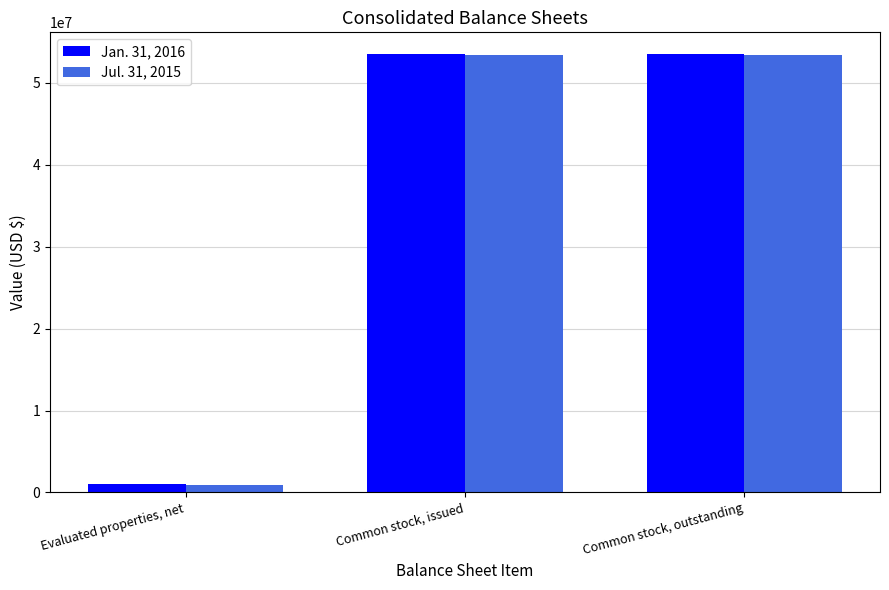

How many values in the Jul. 31, 2015 series are below 53441528?

1